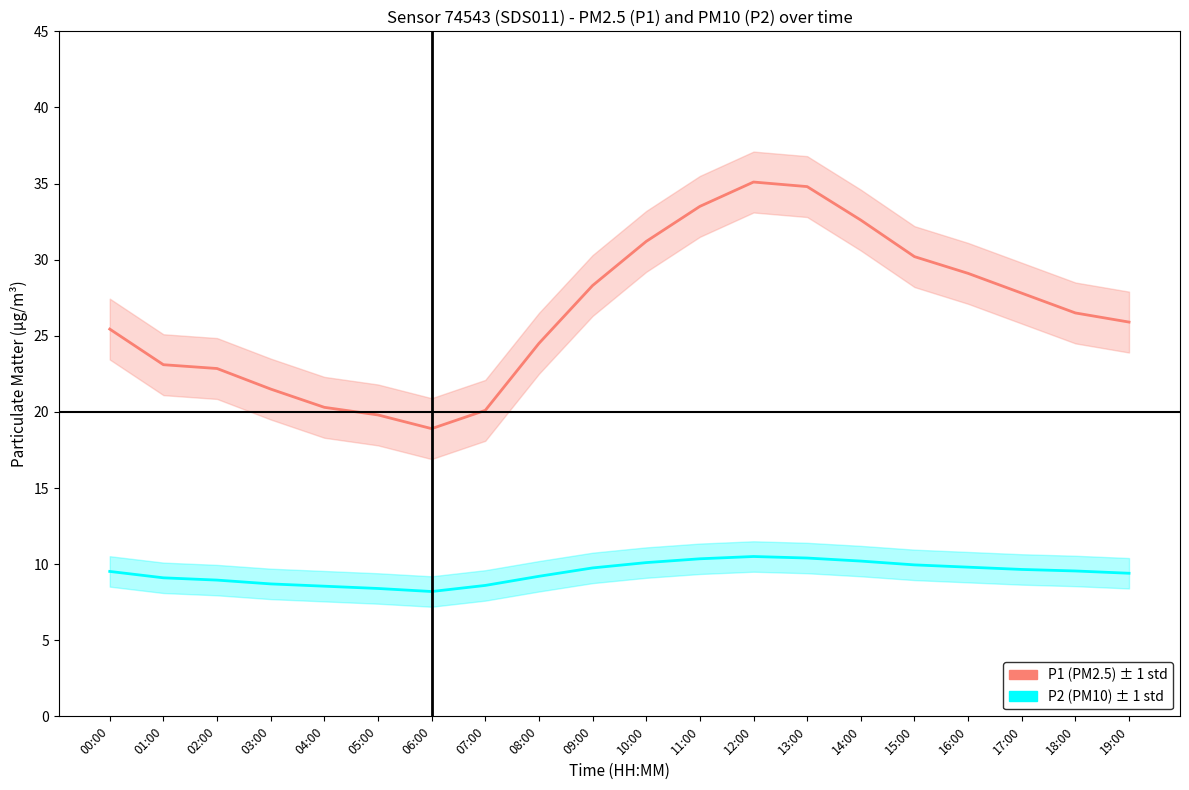

Does the chart have visible grid lines?

No